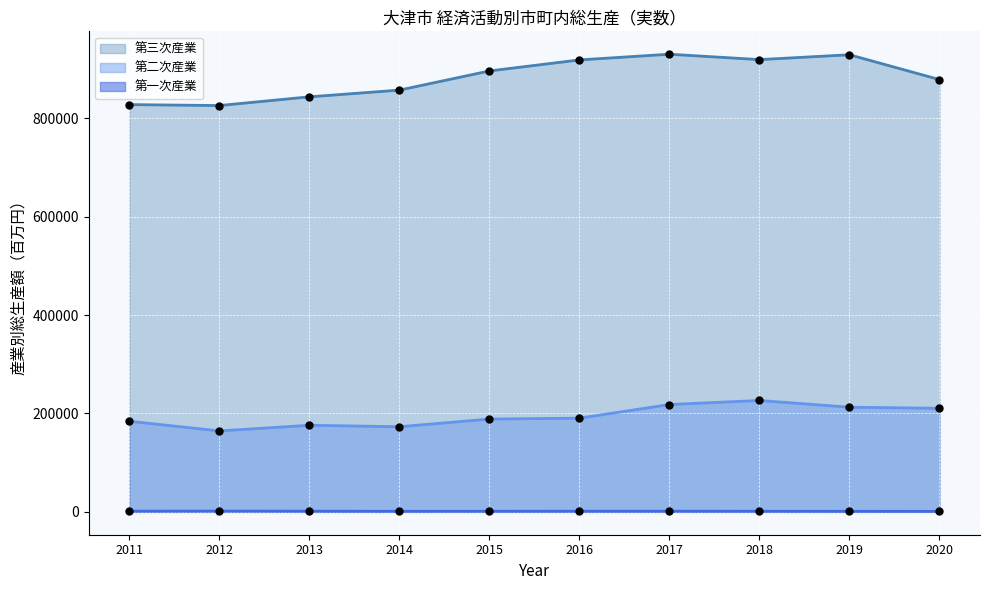

Is the value of 第一次産業 at 2015 greater than the value of 第二次産業 at 2018?

No